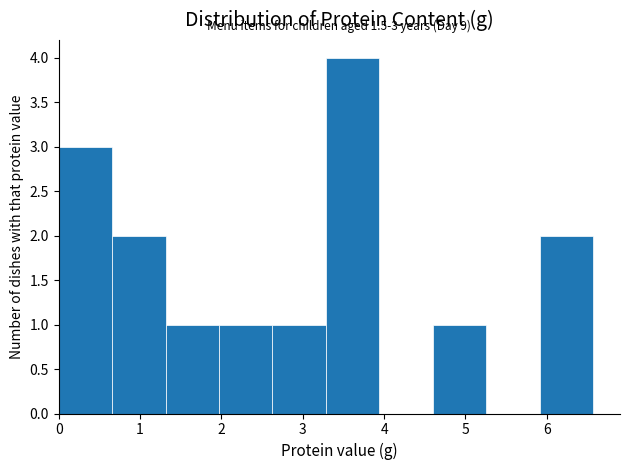

Which range on the x-axis has the tallest bar?

3.3 to 3.9